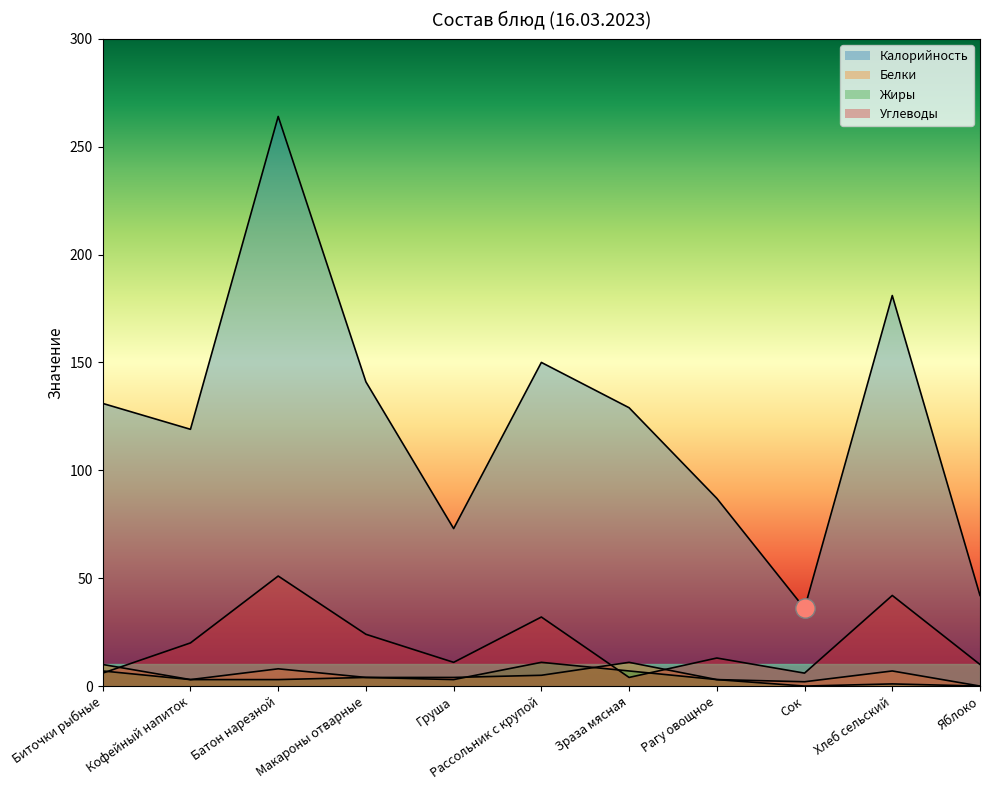

What is the difference between the second highest and minimum values in the Белки series?

10